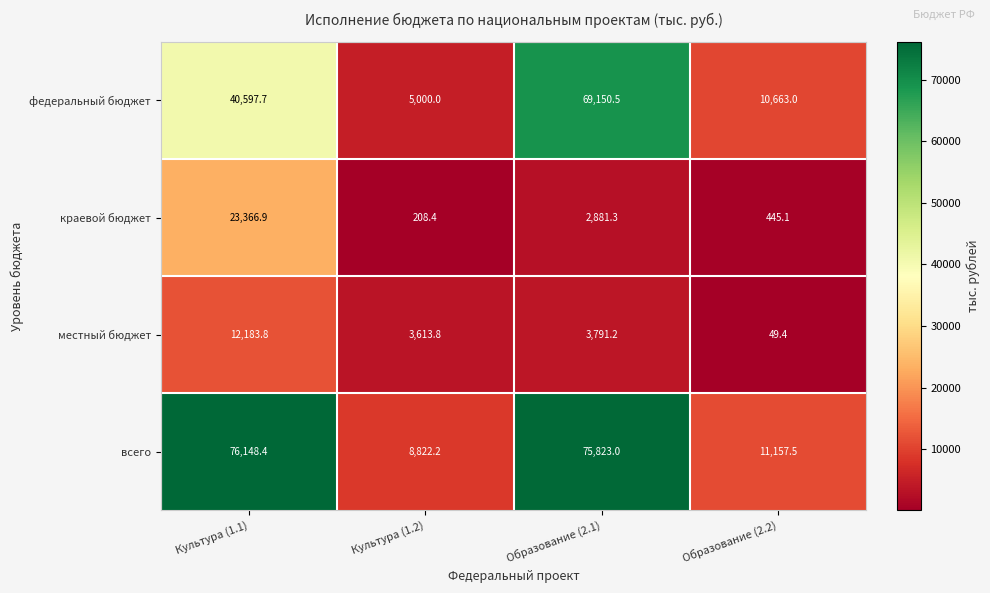

The value of федеральный бюджет at Культура (1.2) is 5000.0. True or false?

True